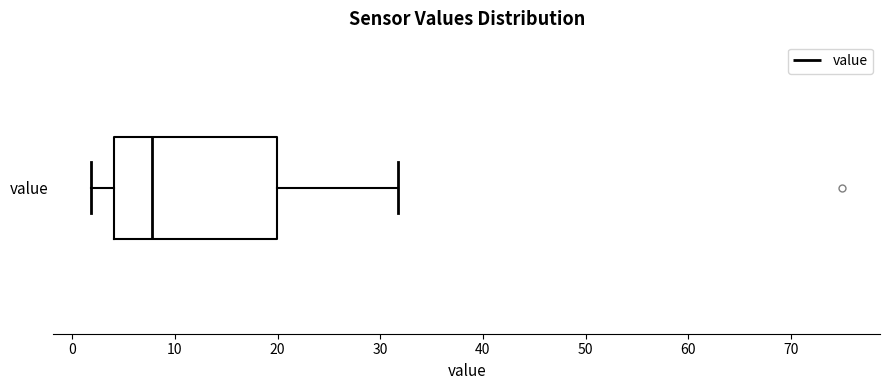

Where does the median line of the box for value sit on the x-axis? The values are not printed on the chart, so give them approximately, as read against the axis.

8